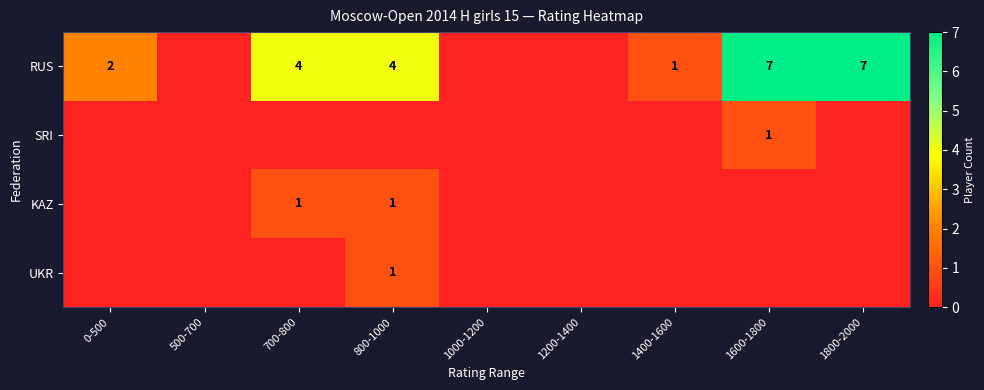

Is the value of row_3 at 1600-1800 greater than the value of row_2 at 1000-1200?

No